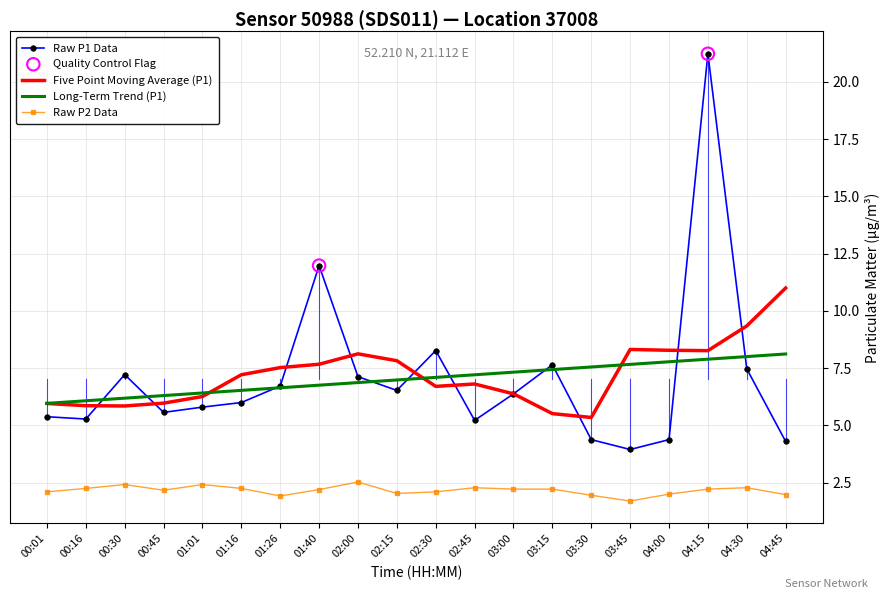

At which category is the sum across all series the highest?

04:15